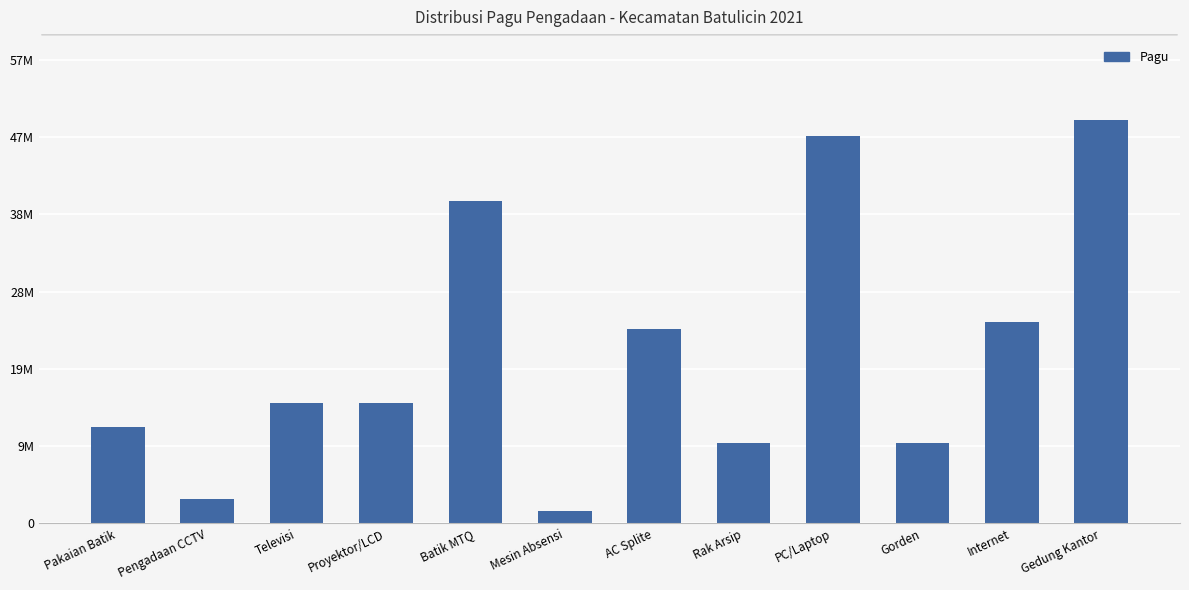

Read the value at Rak Arsip, to the nearest 100.

10000000